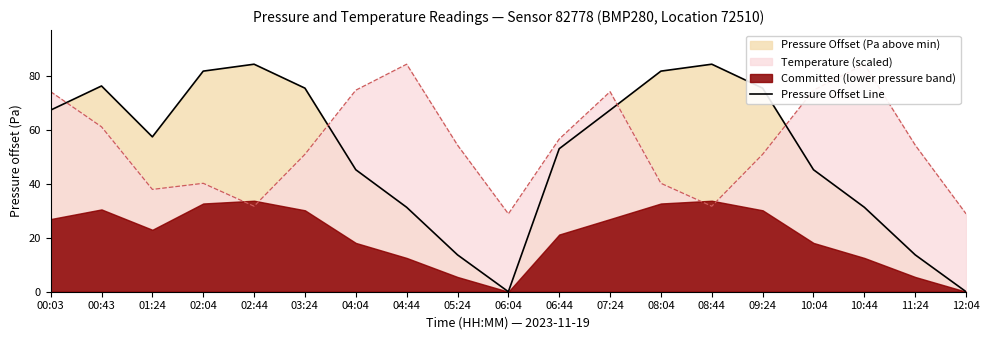

Reading left to right, what are all the values shown in this chart?

67.3	76.2	57.4	81.7	84.3	75.4	45.2	31.3	13.7	0.0	53.0	67.3	81.7	84.3	75.4	45.2	31.3	13.7	0.0